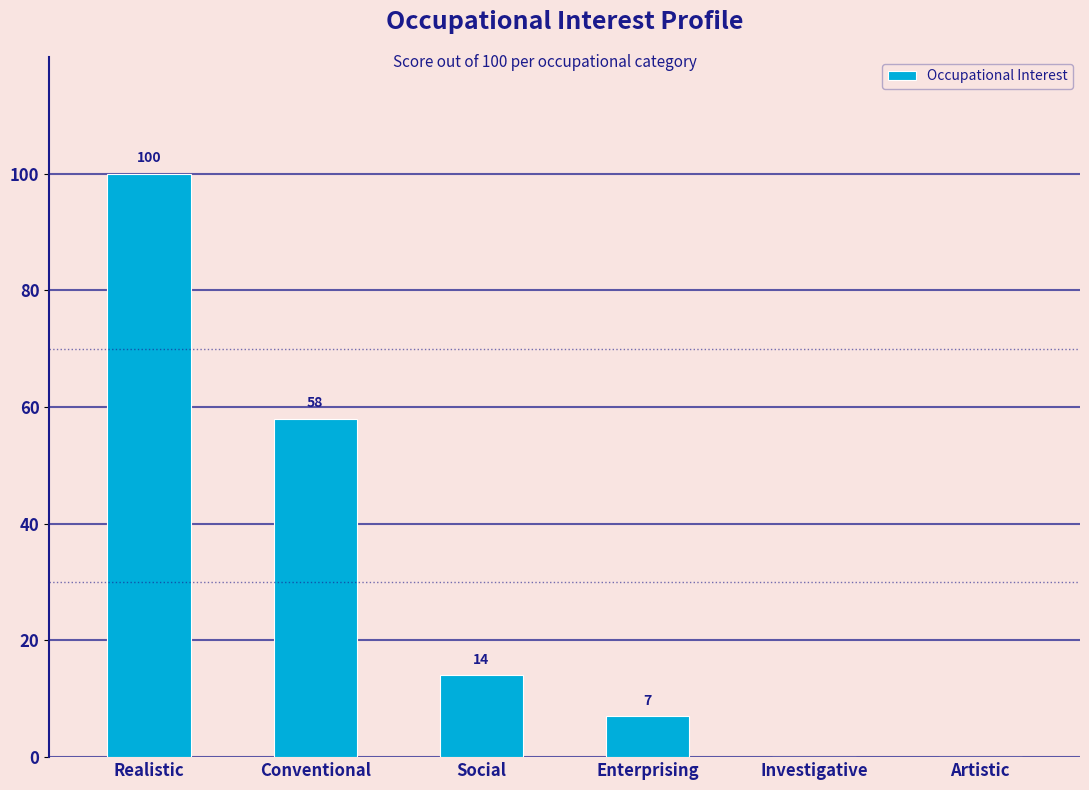

What is the ratio of the value at Conventional to the value at Realistic?

0.6